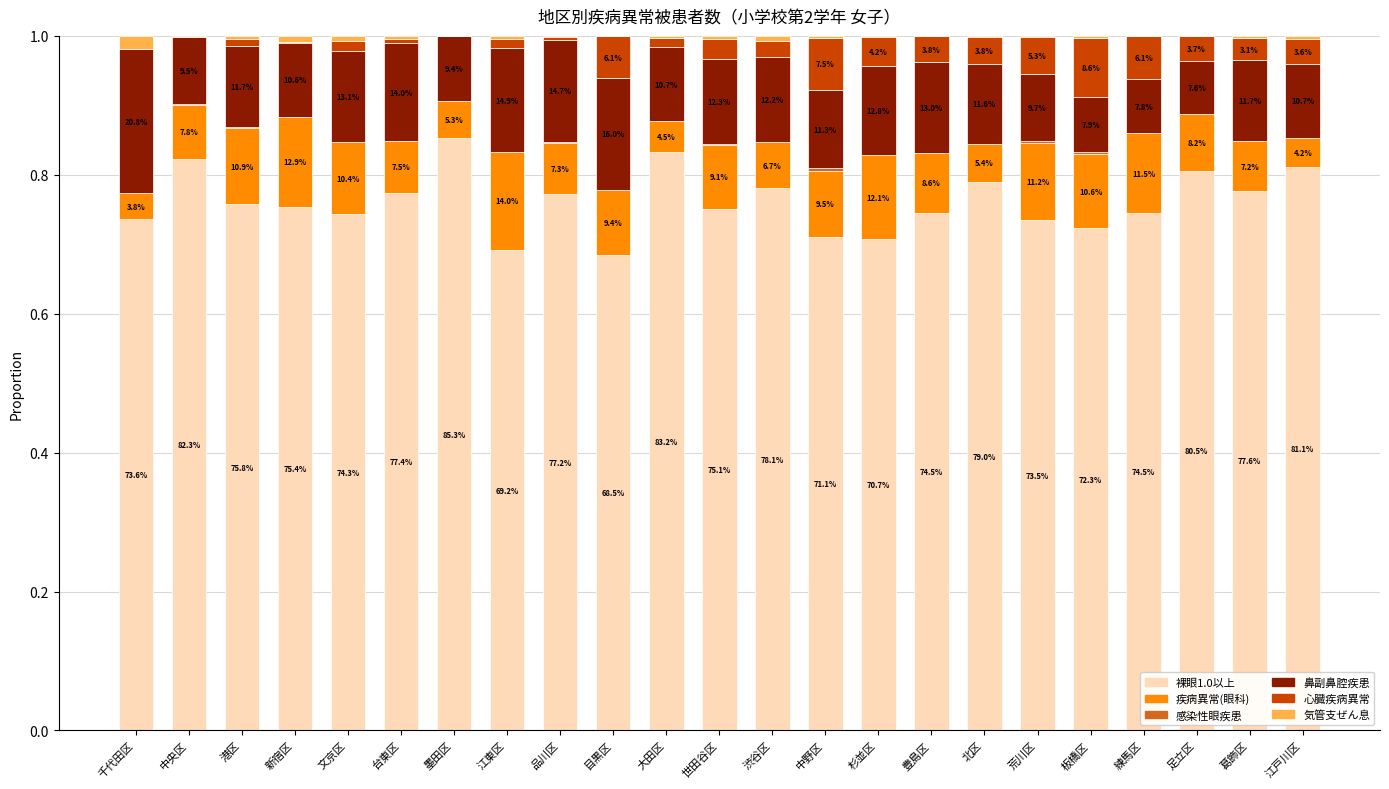

What is the label of the 11th bar from the right?

渋谷区